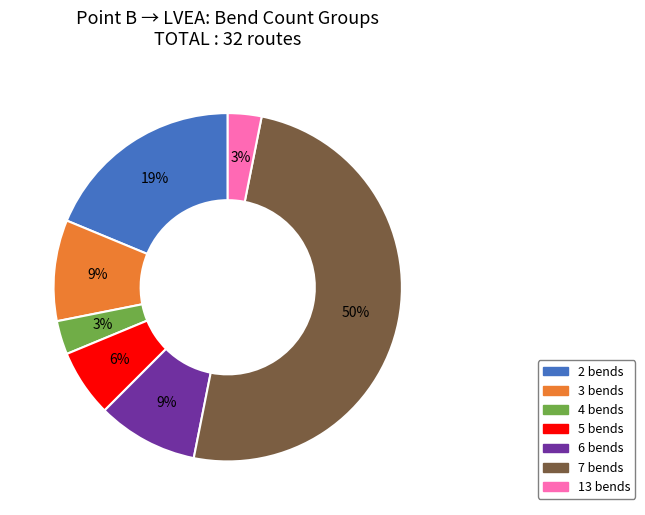

To the nearest percent, what is the difference between the largest and smallest slice percentages?

47%